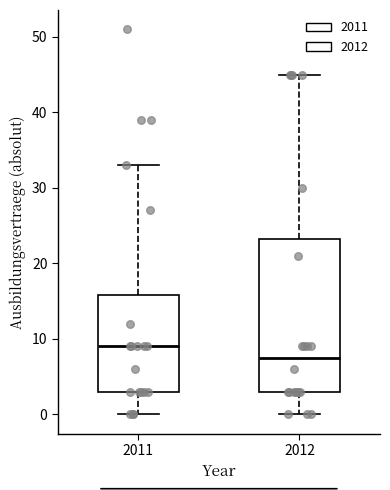

Reading left to right, transcribe this box plot: for each box, give where its median line is, the range the box spans, and where its two whiskers end, as read against the y-axis. The values are not printed on the chart, so give them approximately, as read against the axis.

2011: median 9, box 3 to 16, whiskers 0 to 33
2012: median 8, box 3 to 23, whiskers 0 to 45